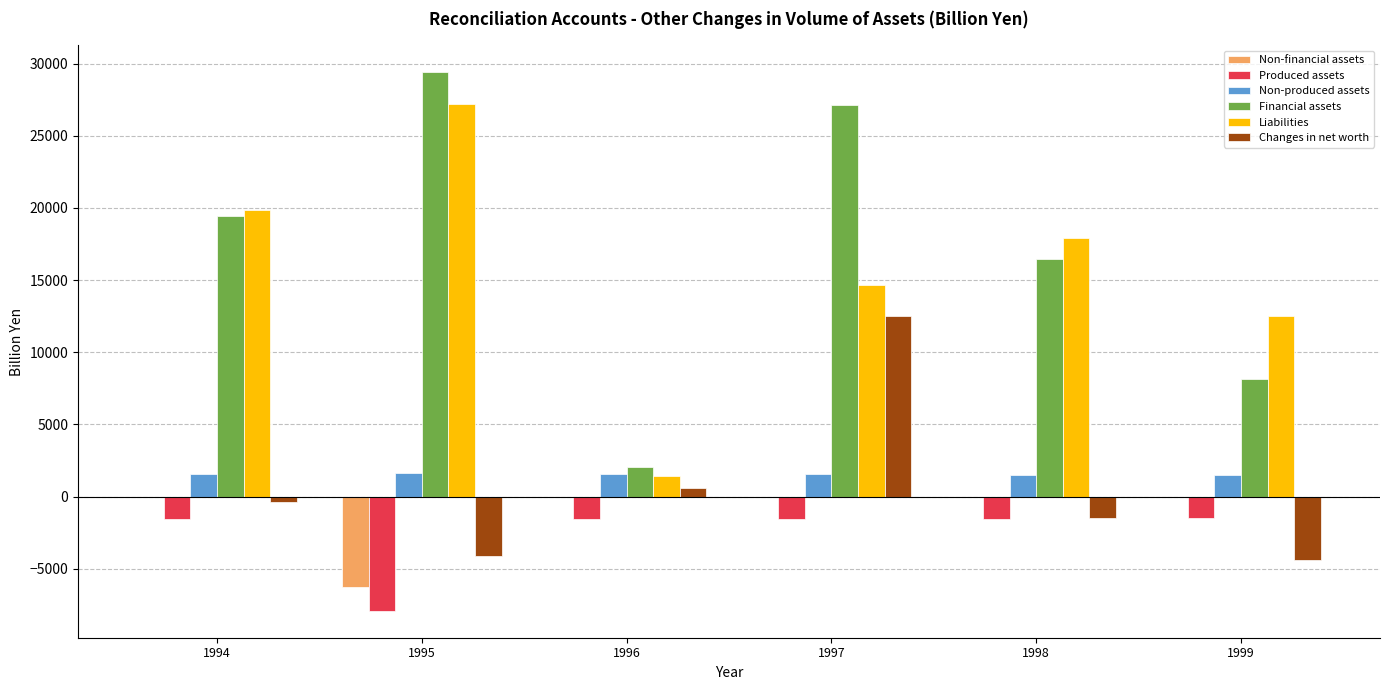

Are the bars grouped side by side (vs. stacked)?

Yes